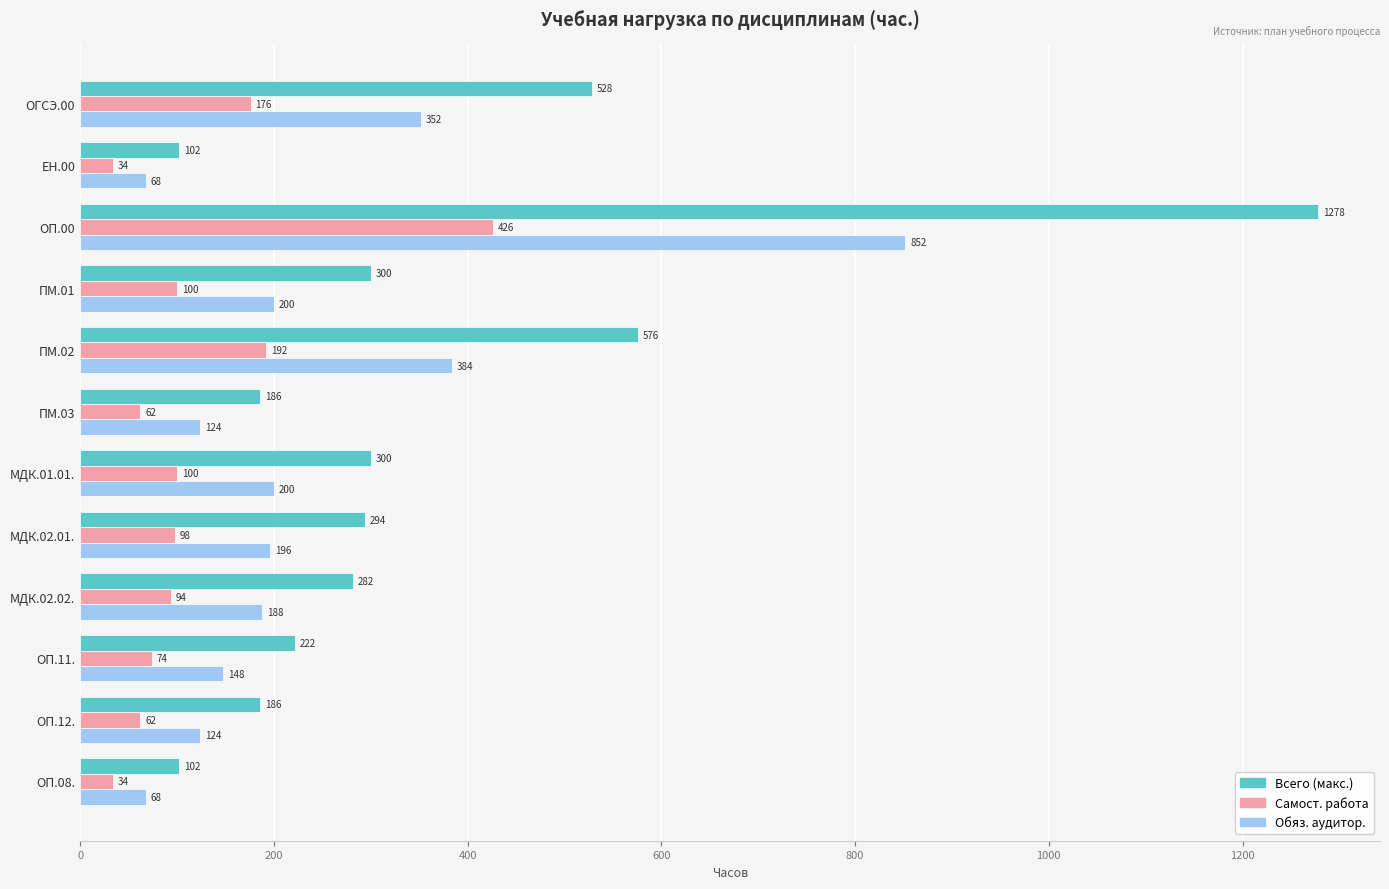

What is the difference between the second highest and minimum values in the Обяз. аудитор. series?

316